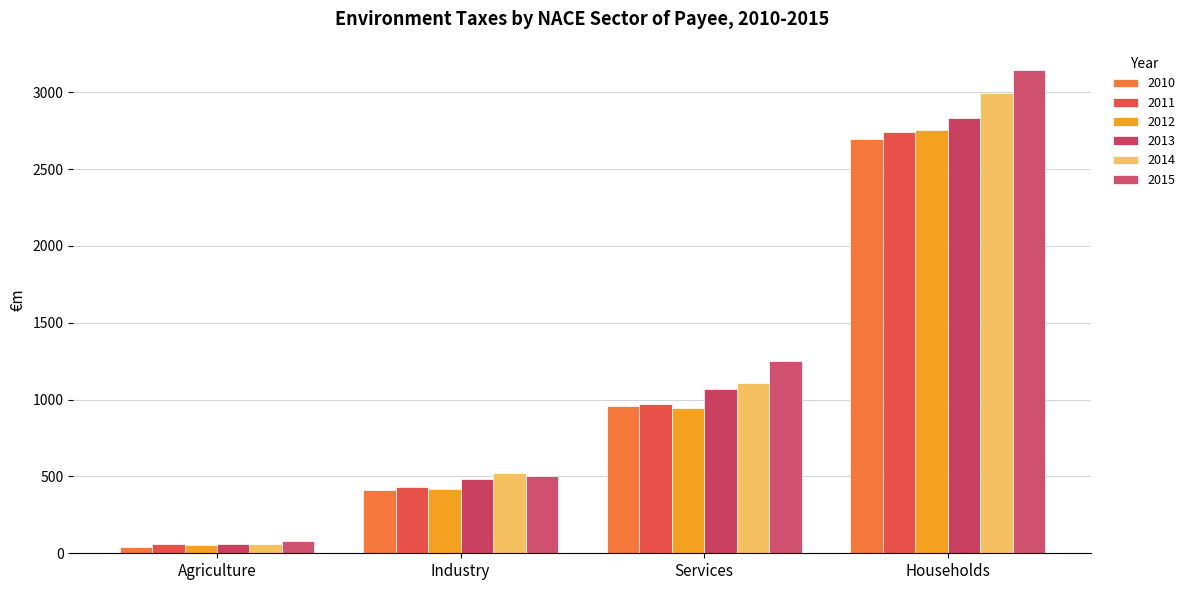

At Households, list the series in order from largest to smallest.

2015, 2014, 2013, 2012, 2011, 2010